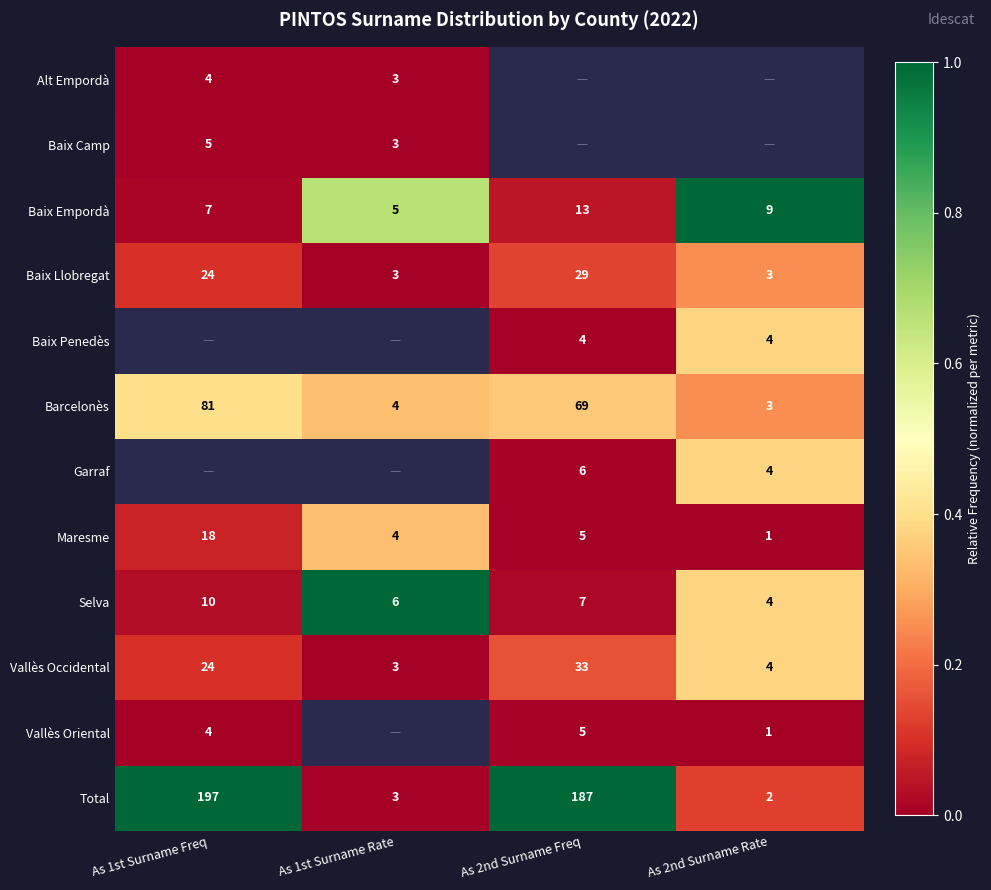

At which label does Total first exceed 187?

As 1st Surname Freq